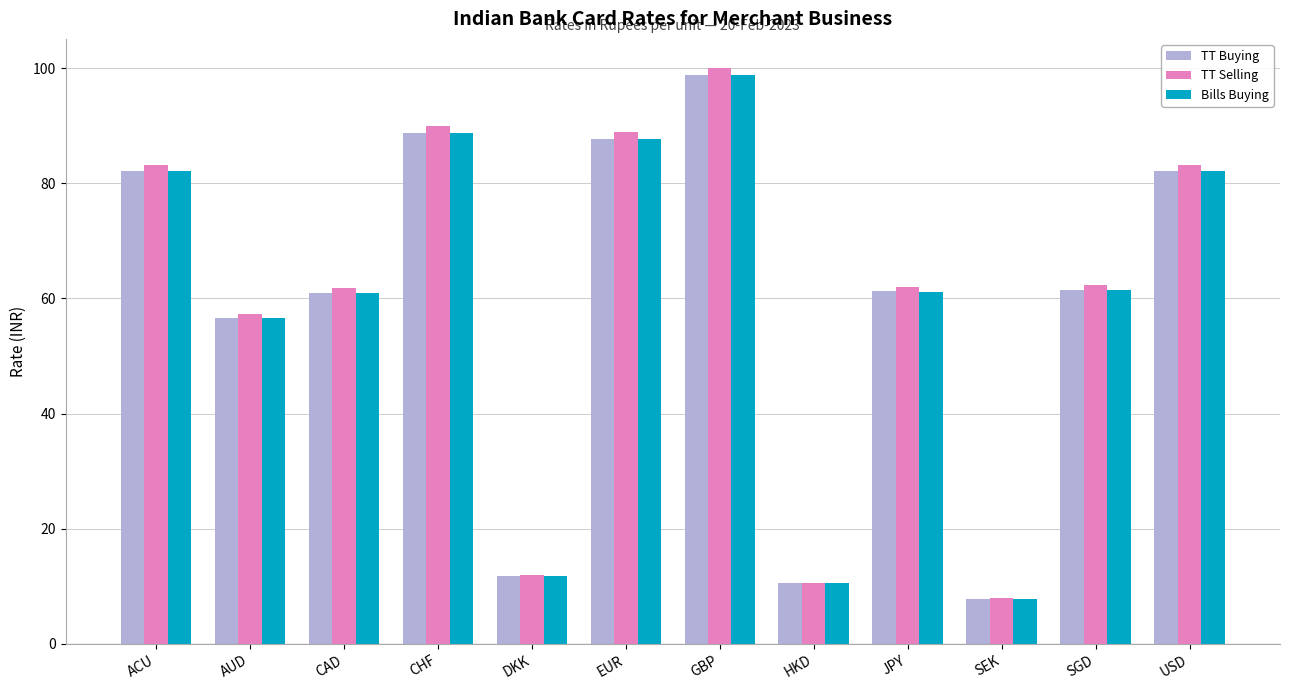

Which series changed the most between ACU and EUR?

TT Selling